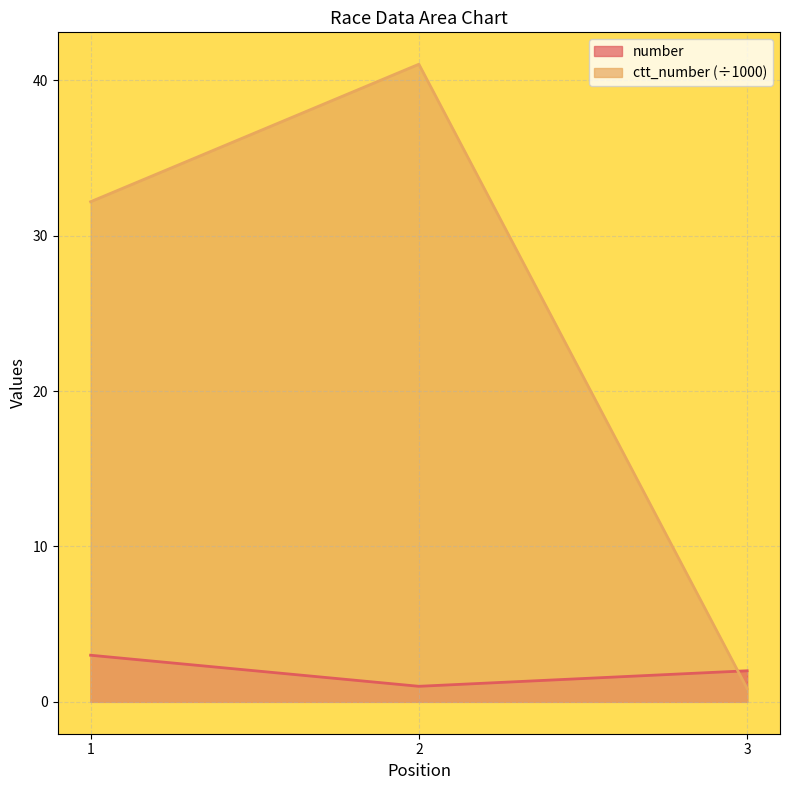

Between 1 and 2, which is larger?

1